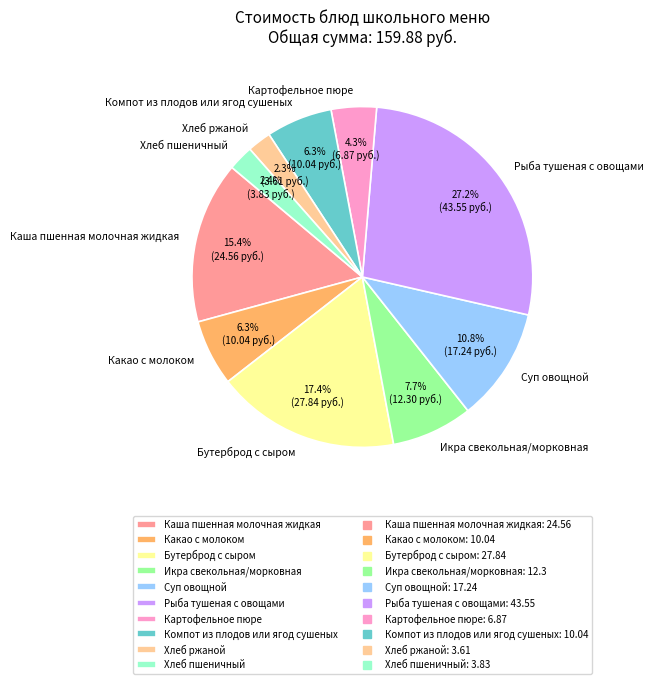

What is the largest slice in the pie chart?

Рыба тушеная с овощами